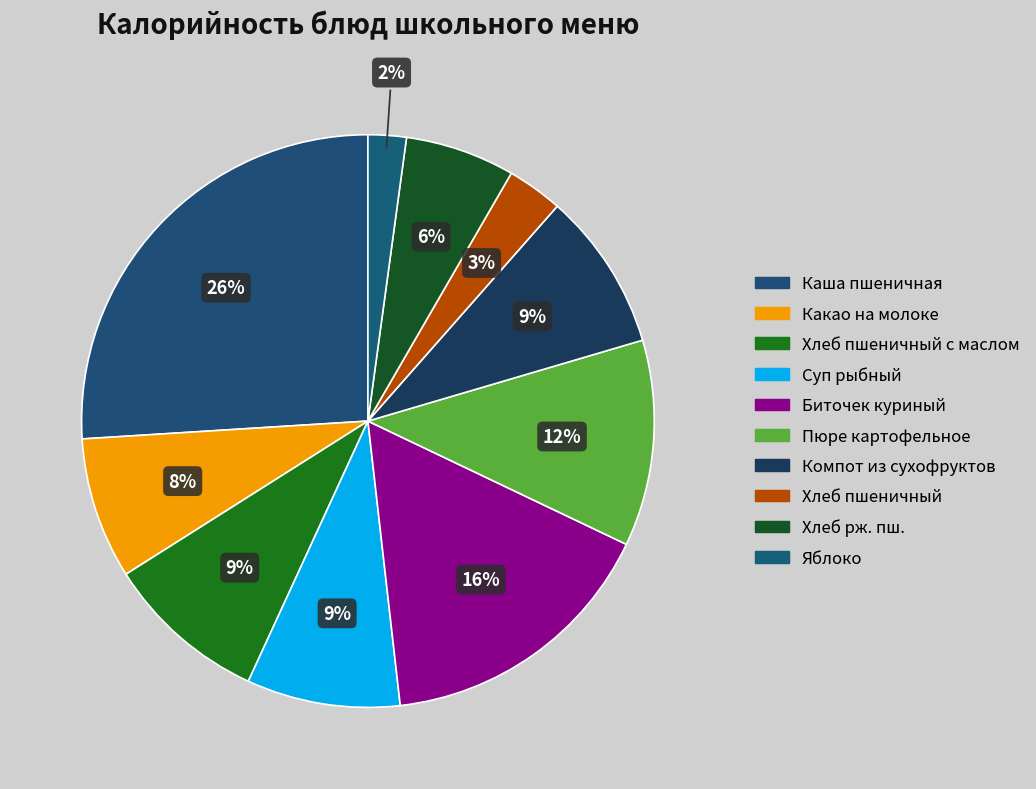

Count the number of slices in the pie.

10